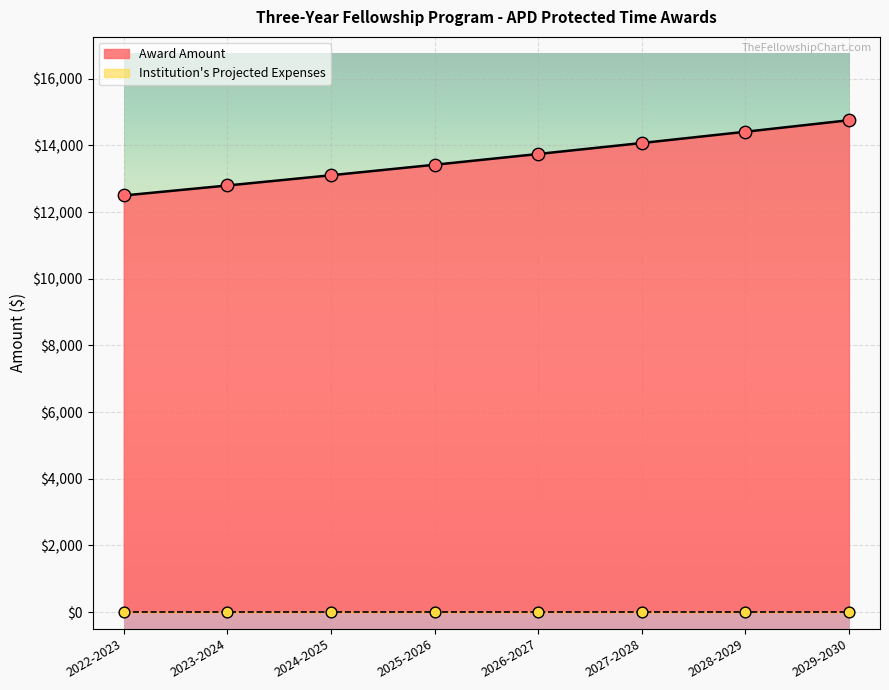

What is the change in value from 2027-2028 to 2028-2029?

+338